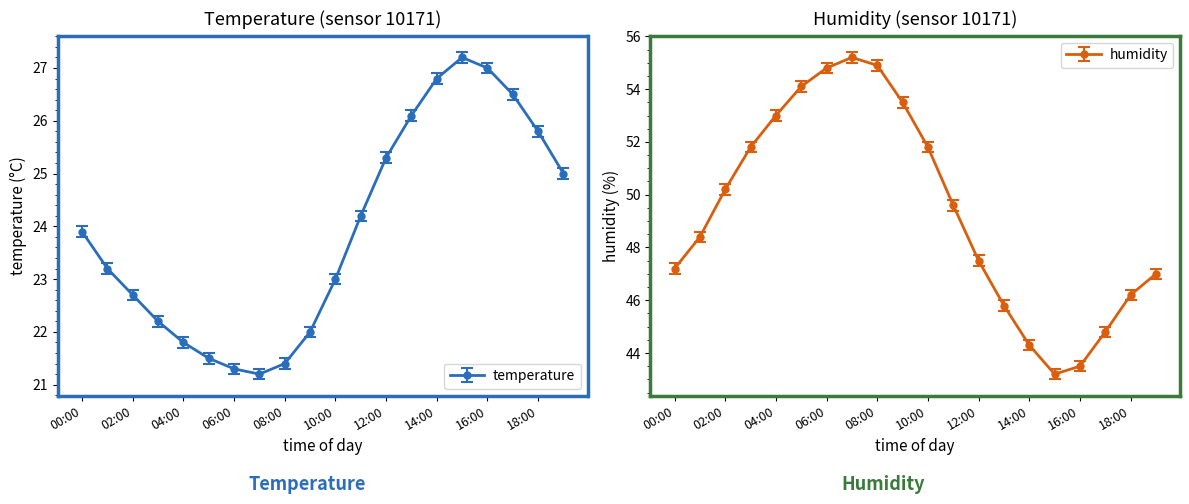

At which category does humidity reach its first local valley?

15:00